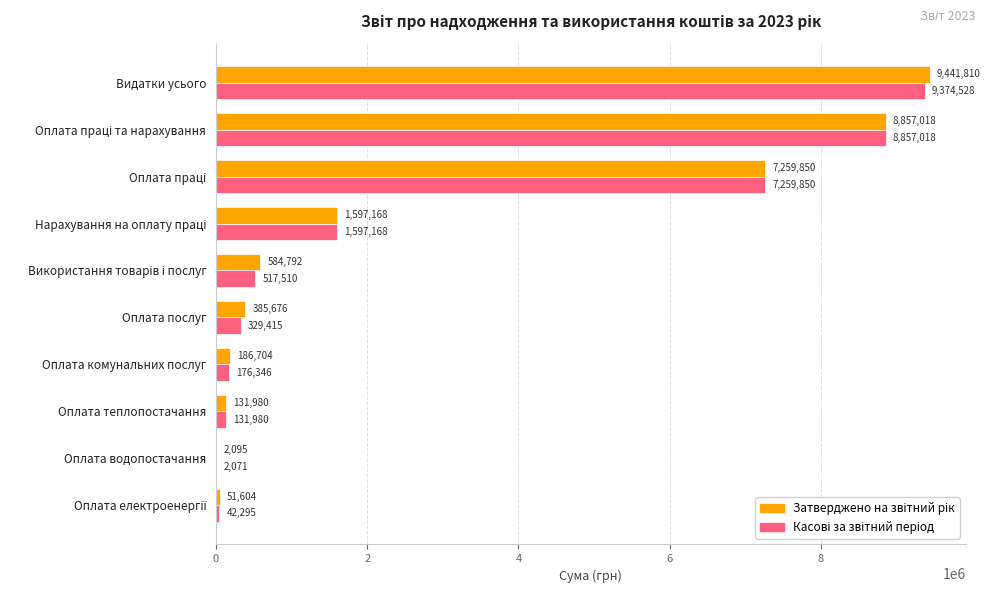

At which category is the sum across all series the highest?

Видатки усього